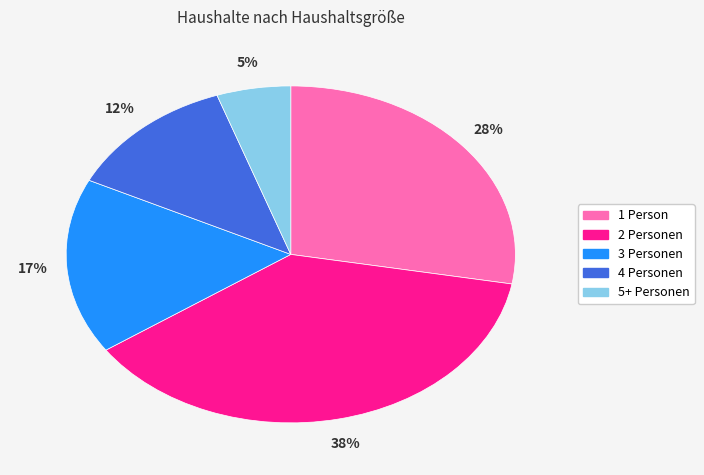

Approximately how many times larger is the value at 4 Personen compared to 1 Person?

0.4